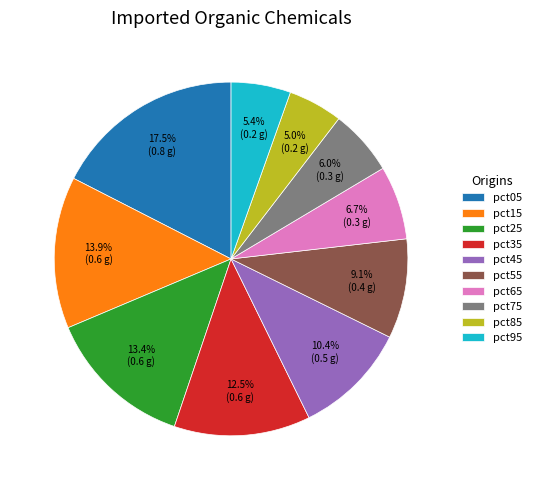

Between pct45 and pct85, which is larger?

pct45